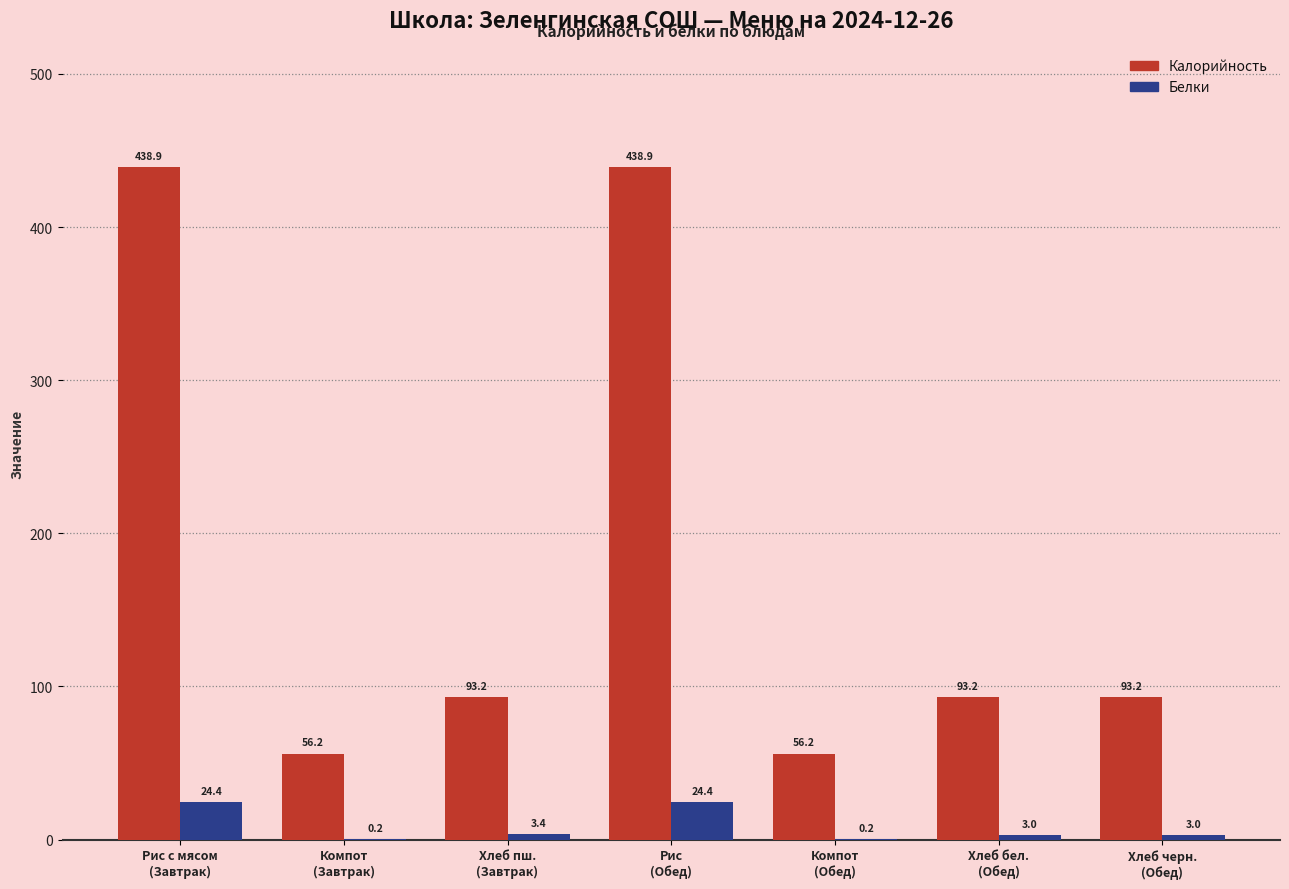

What is the average value of the Белки series?

8.4